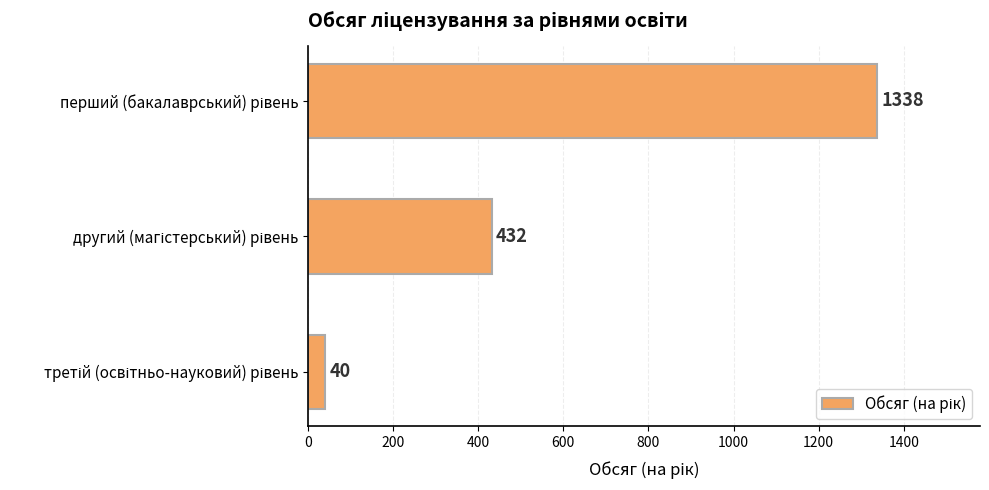

What is the minimum value shown in the chart?

40